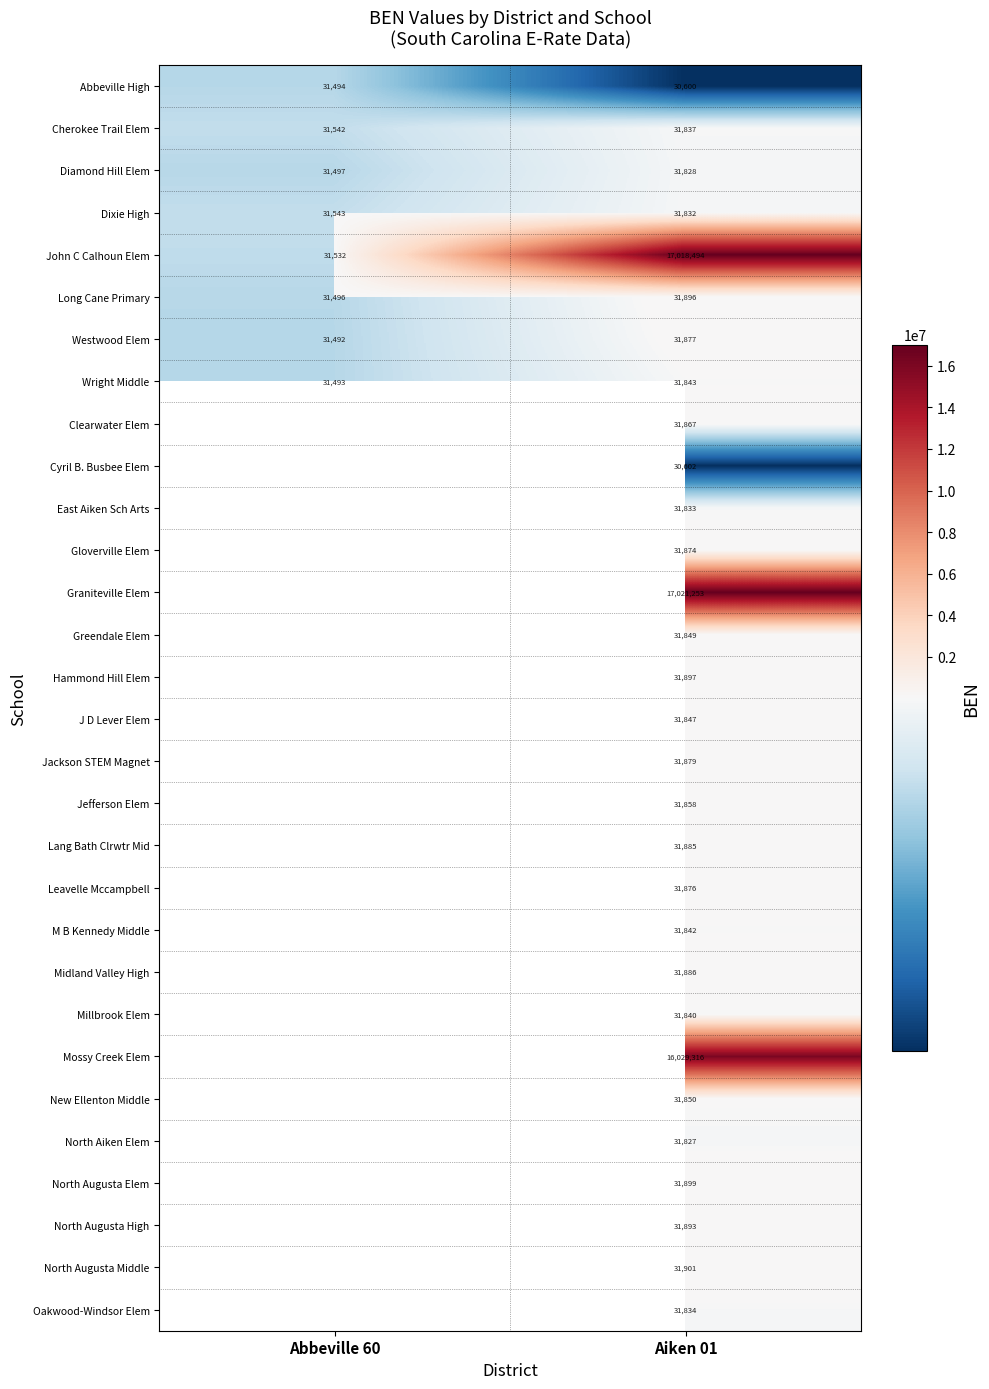

What is the difference between the highest and lowest values at Aiken 01?

16990653